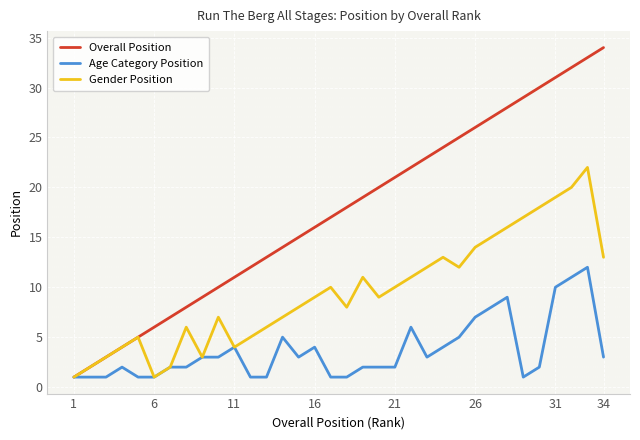

Which series has the largest range (max minus min)?

Overall Position